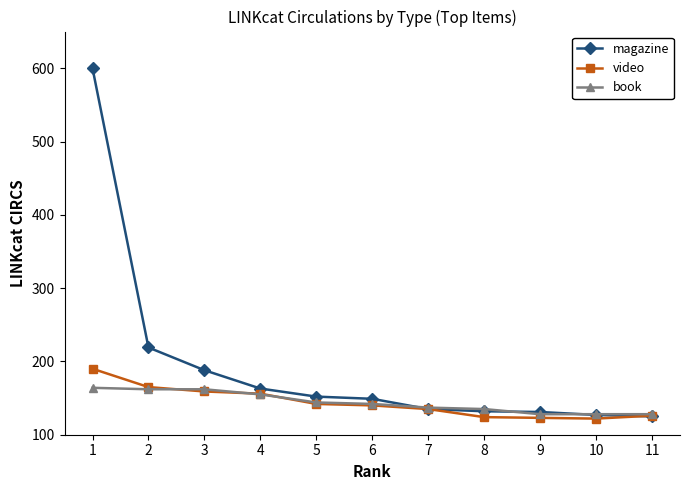

What is the total value across all series at 5?

438